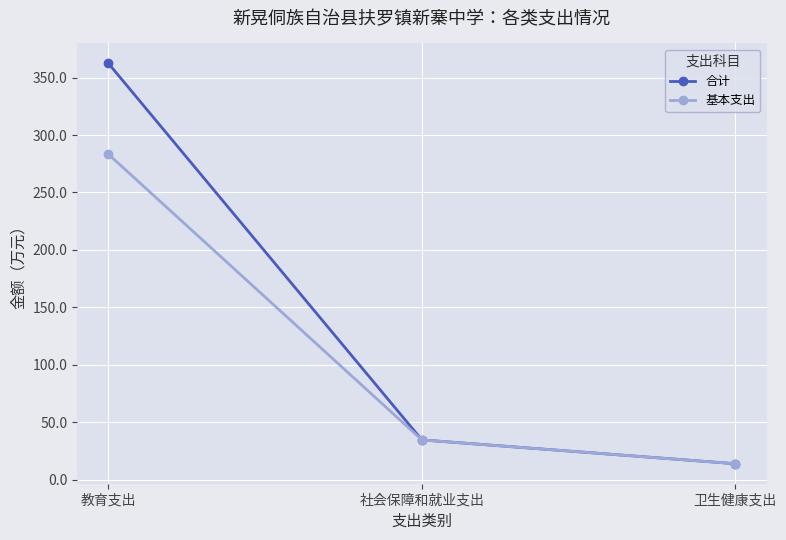

Rank the categories by 合计 value from highest to lowest.

教育支出, 社会保障和就业支出, 卫生健康支出